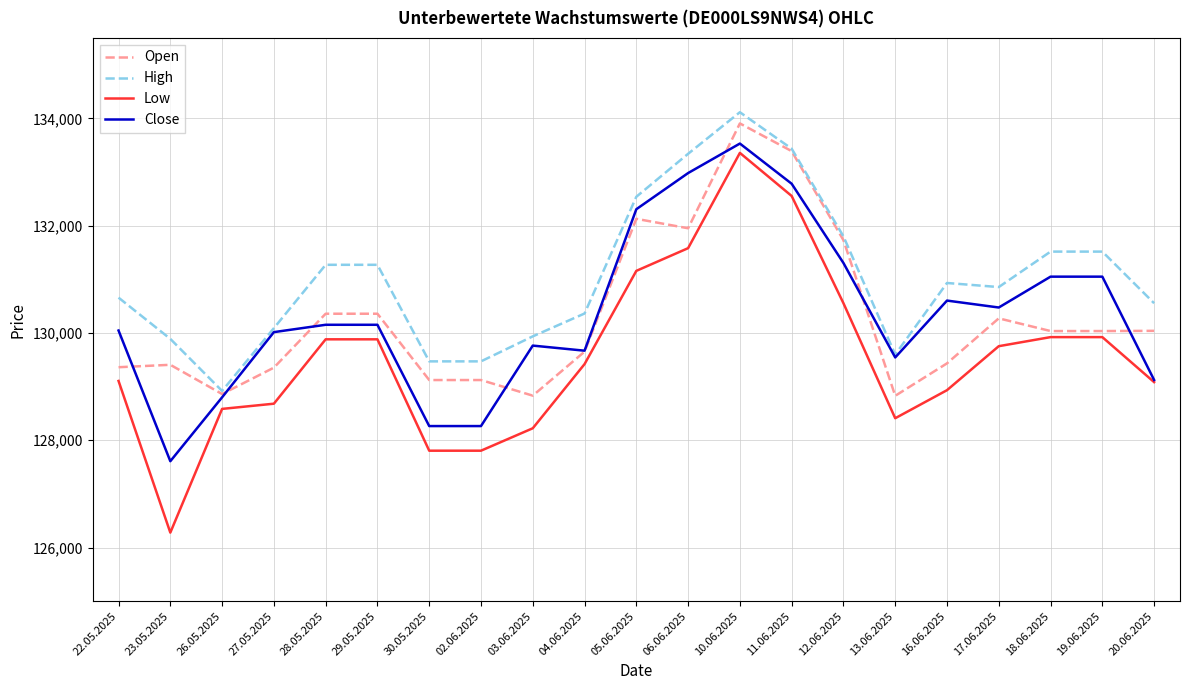

What are all the series names shown in the legend?

Open, High, Low, Close